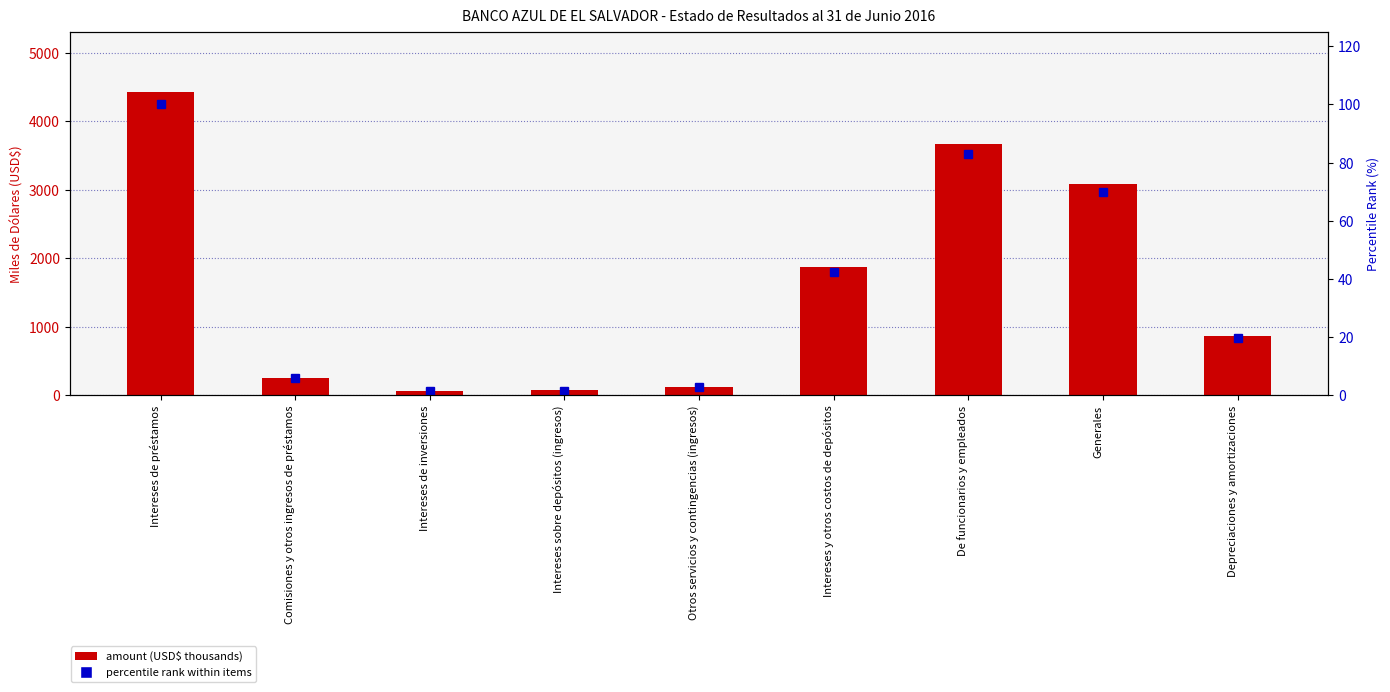

What is the spread (max minus min) of values at Intereses sobre depósitos (ingresos)?

70.8